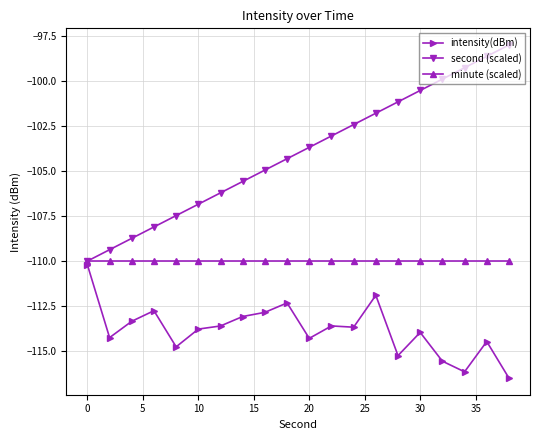

Which series has the largest total across all categories?

second (scaled)